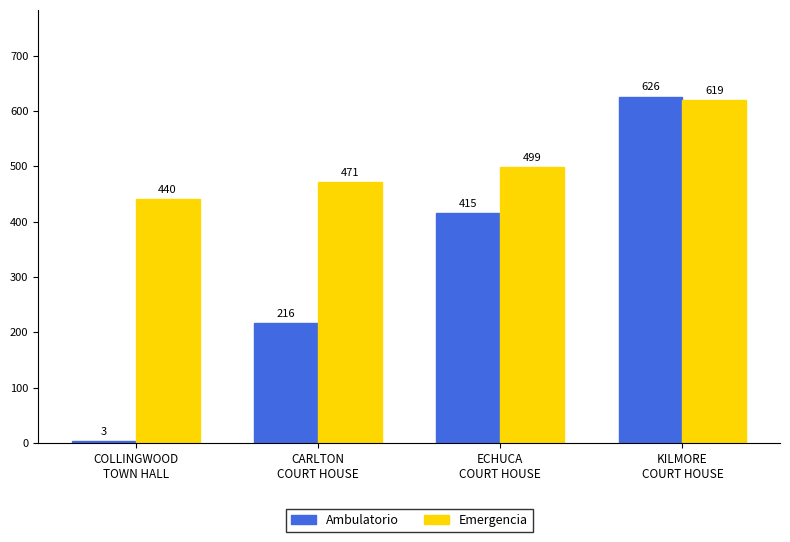

Rank the series at COLLINGWOOD
TOWN HALL from highest to lowest value.

Emergencia, Ambulatorio